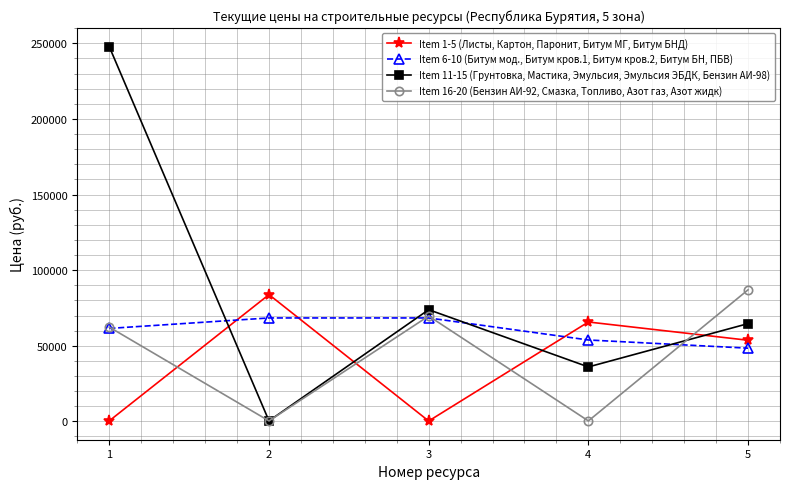

What is the average value of the Item 11-15 (Грунтовка, Мастика, Эмульсия, Эмульсия ЭБДК, Бензин АИ-98) series?

84523.9